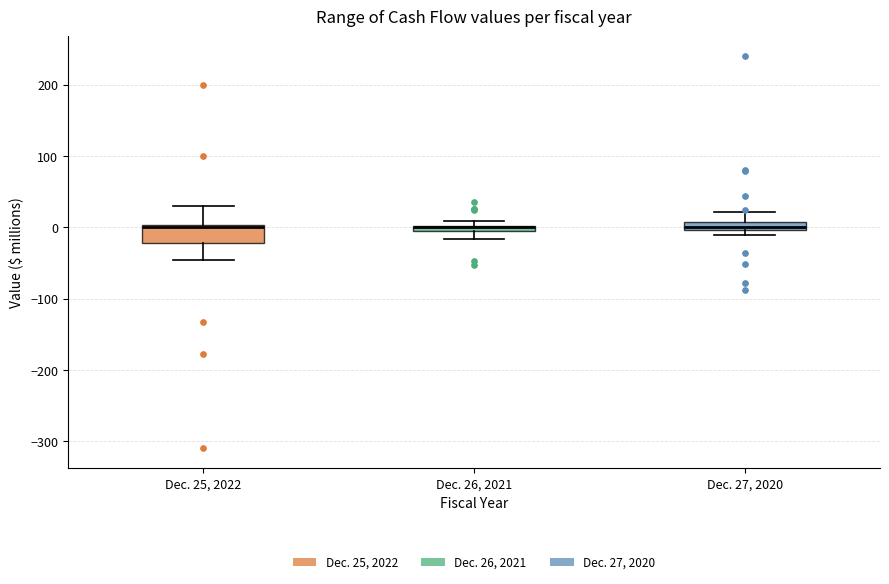

Comparing the boxes themselves (not the whiskers), which one is the tallest?

Dec. 25, 2022